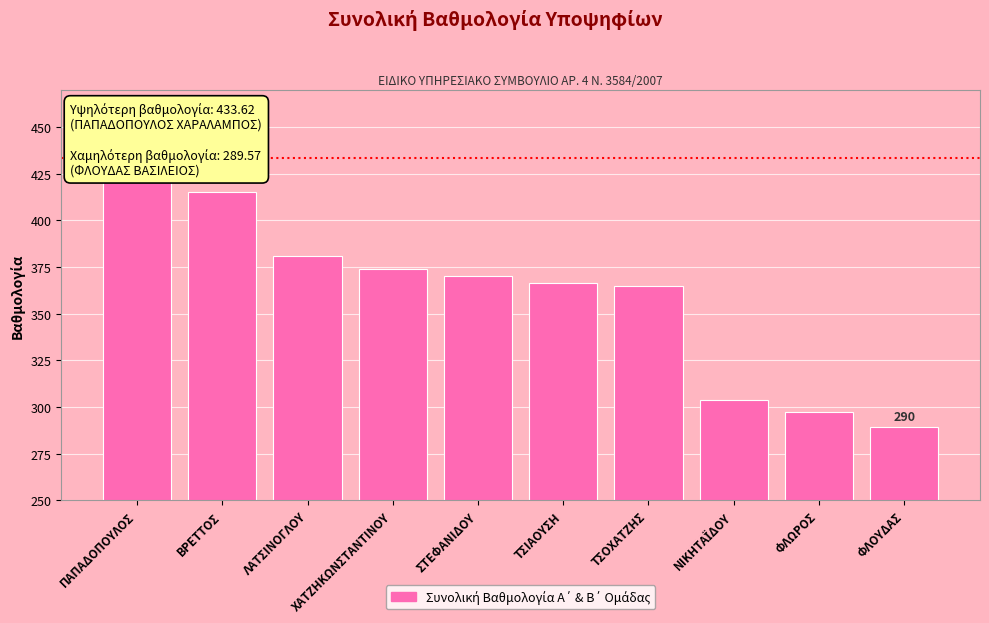

What is the minimum value shown in the chart?

289.6